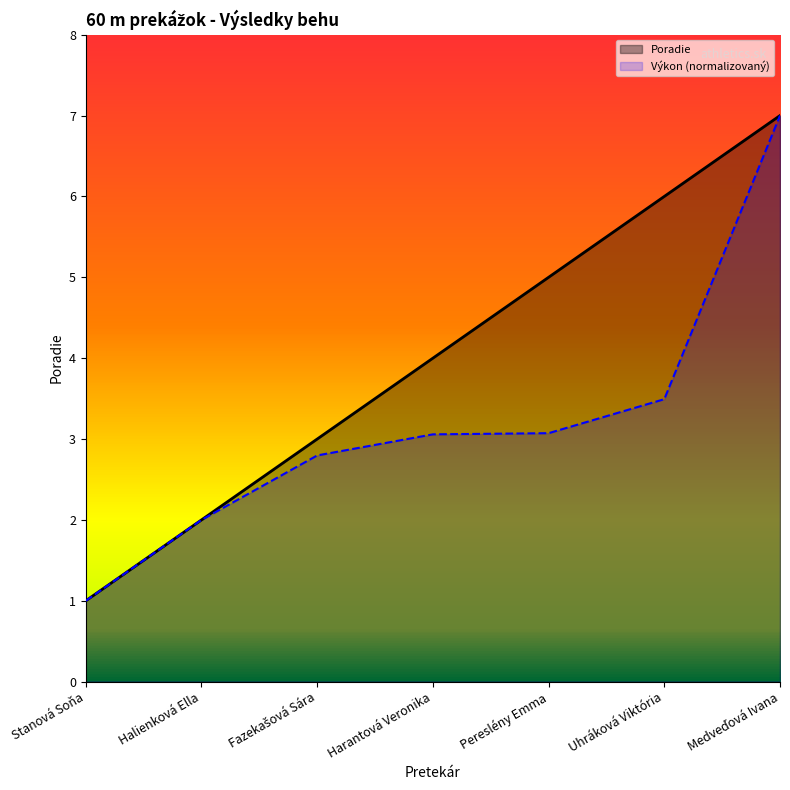

What is the ratio of the value at Medveďová Ivana to the value at Fazekašová Sára?

2.3